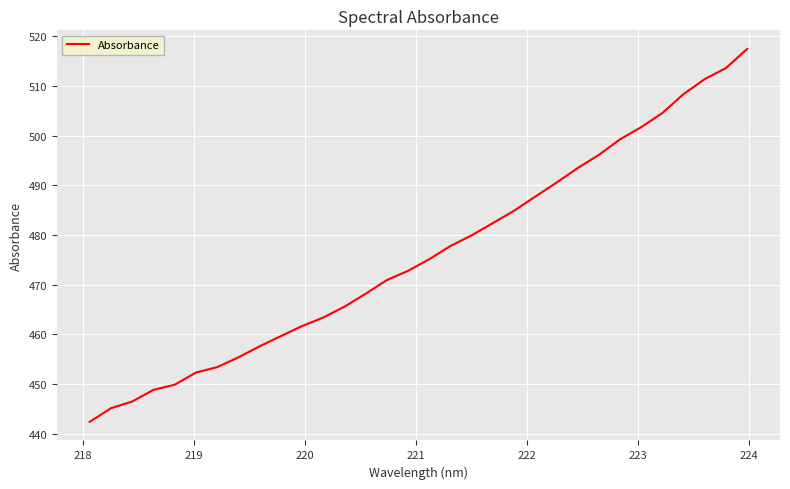

What is the difference between the maximum and second lowest values?

72.3